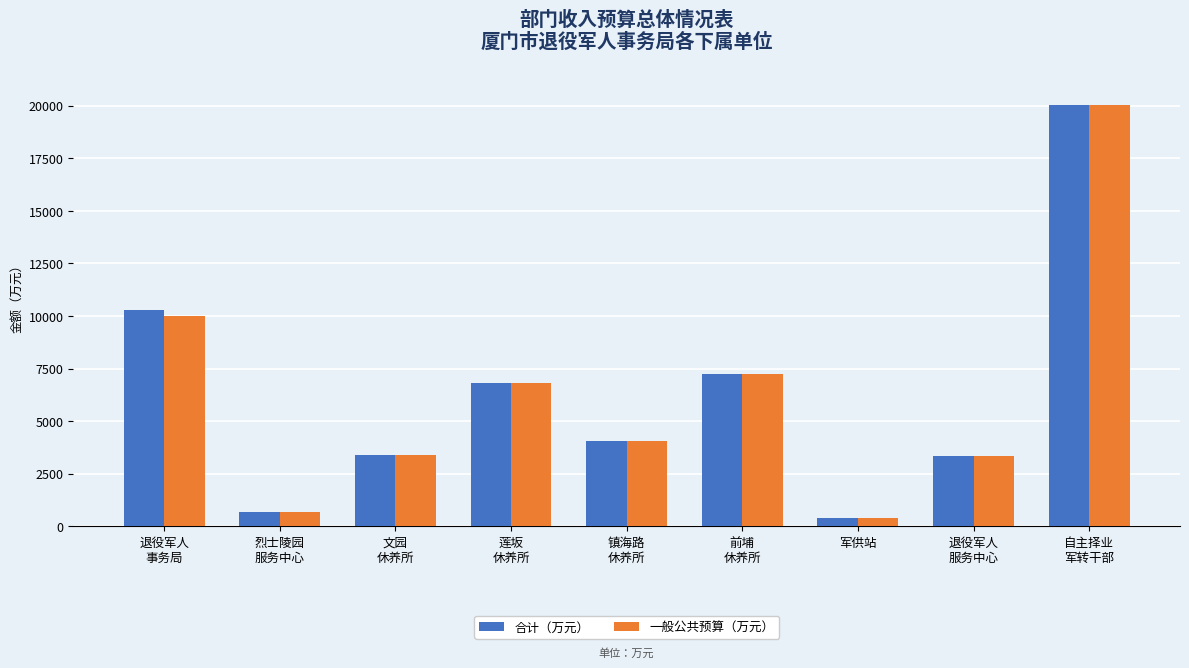

What is the maximum value shown in the chart?

20049.0